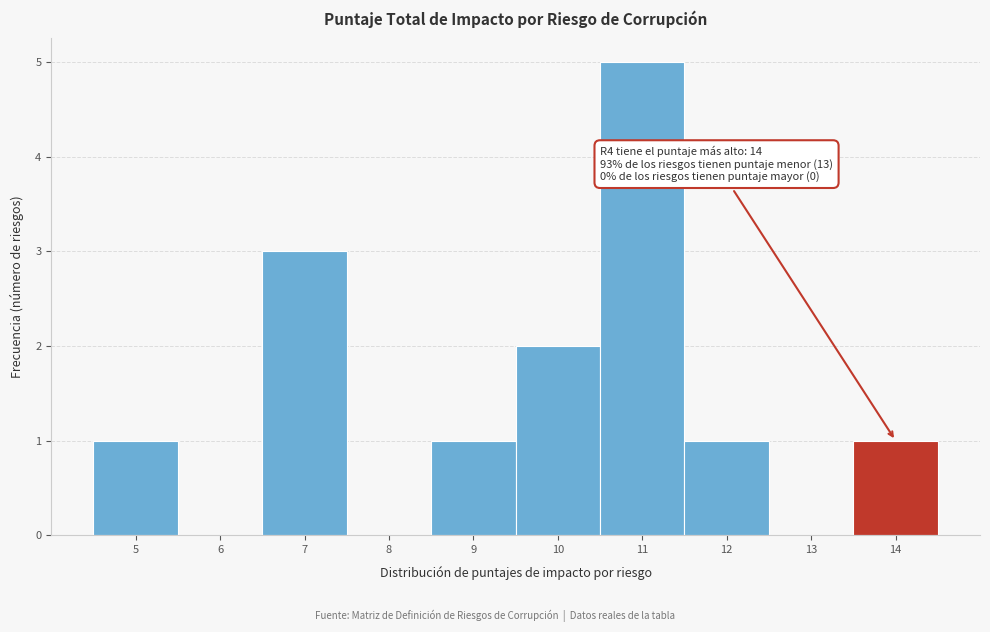

Over which range of the x-axis is the bar tallest?

10.5 to 11.5